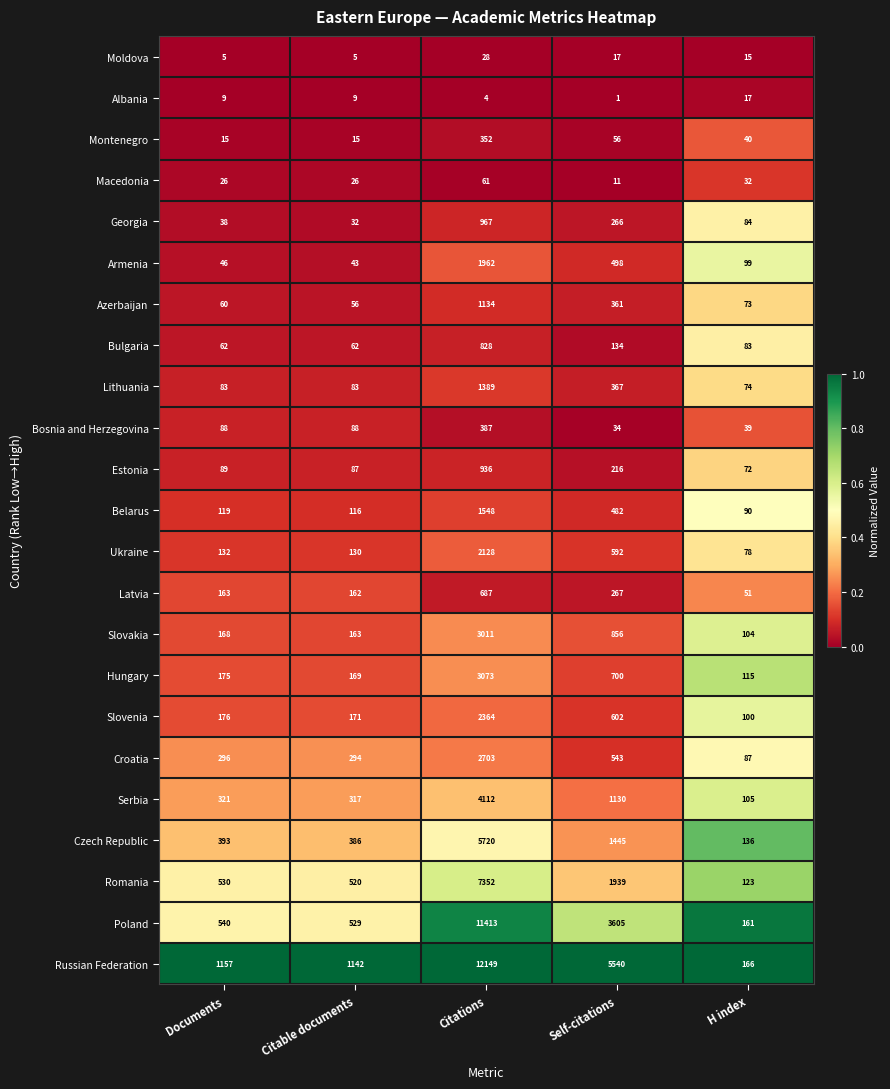

What is the average value of the Russian Federation series?

4031